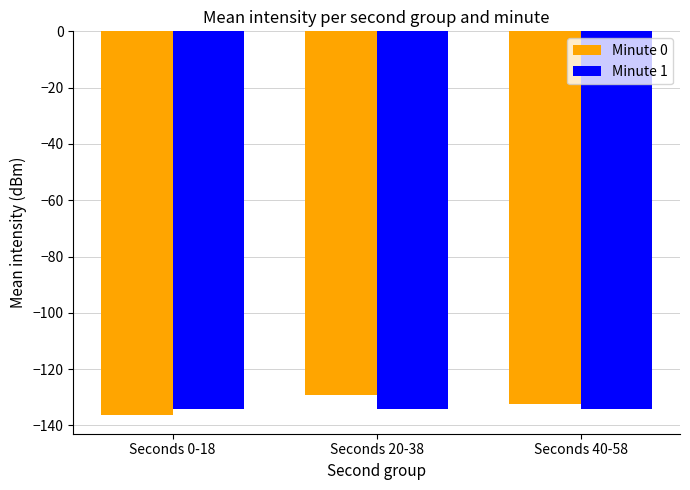

Reading right to left, what are all the values shown in this chart?

Minute 0: Seconds 40-58=-132.4	Seconds 20-38=-129.3	Seconds 0-18=-136.1
Minute 1: Seconds 40-58=-134.3	Seconds 20-38=-134.3	Seconds 0-18=-134.3